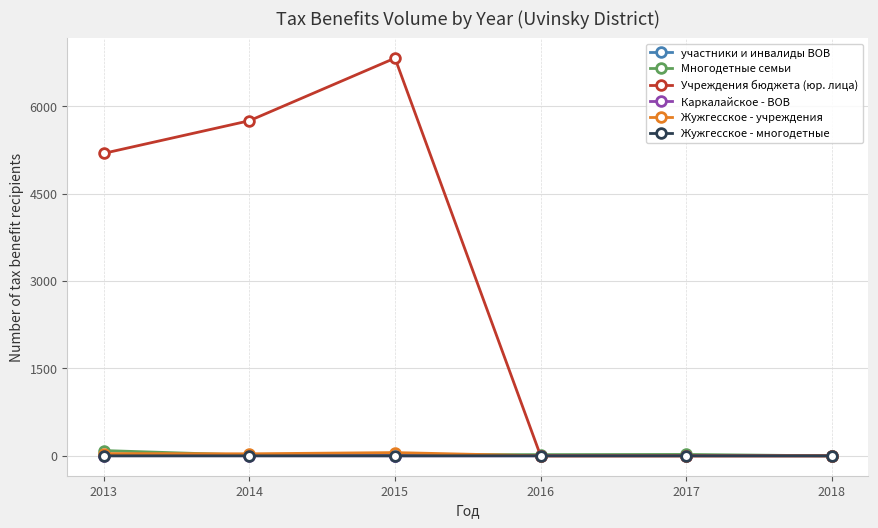

True or false: участники и инвалиды ВОВ and Жужгесское - многодетные intersect in this chart.

False